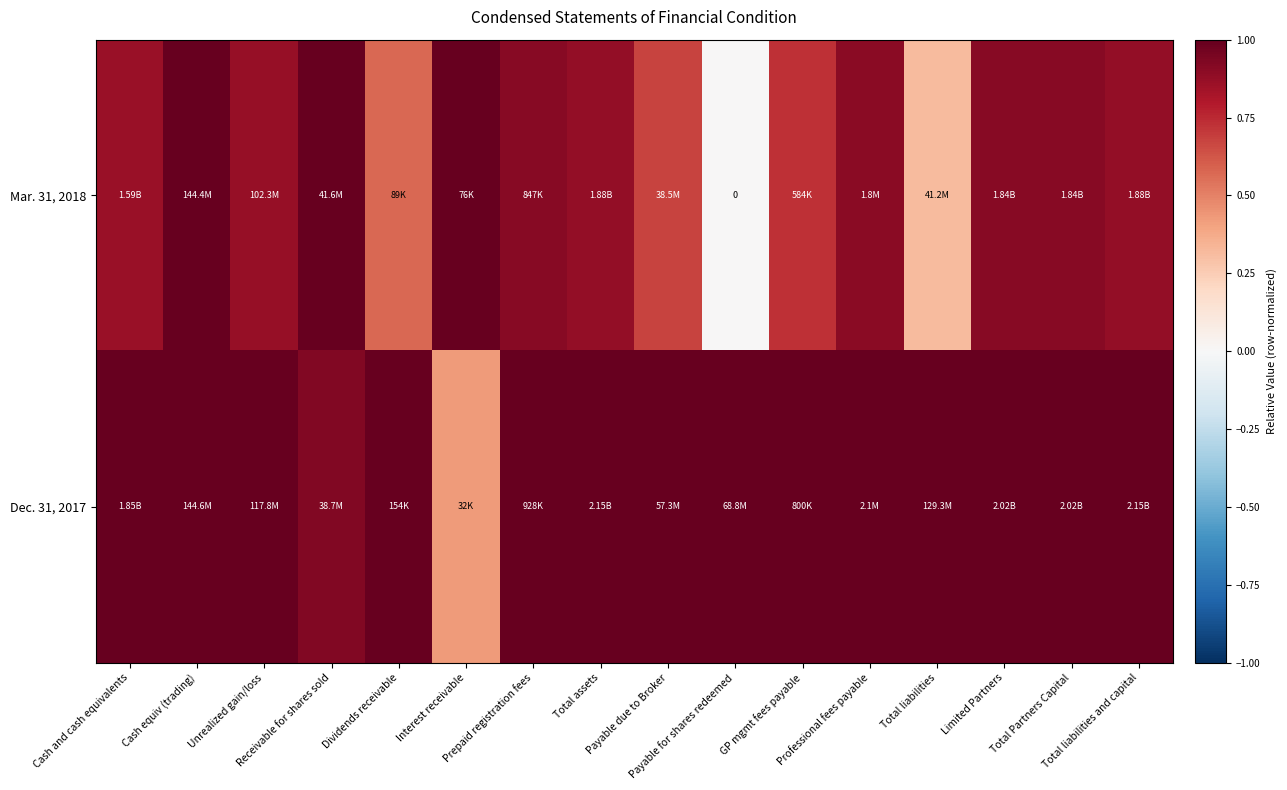

List the series in order of their peak value, highest first.

Mar. 31, 2018, Dec. 31, 2017